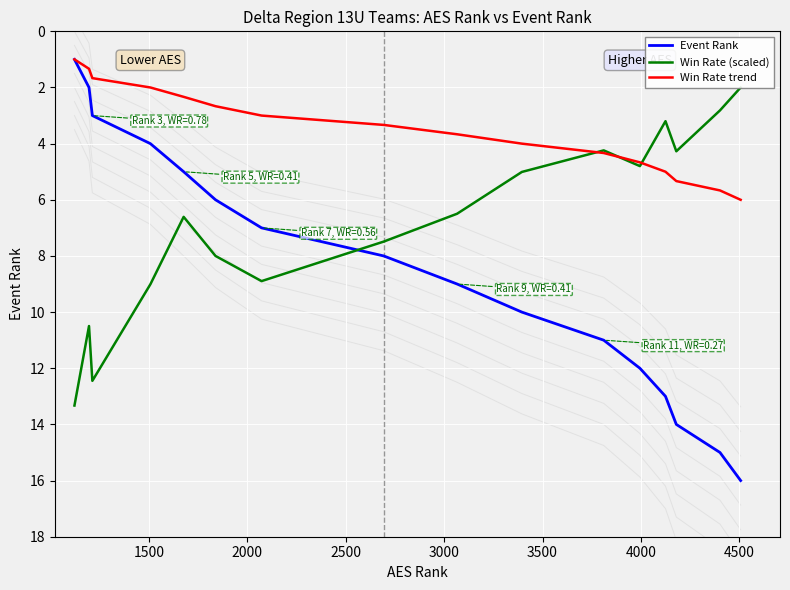

What is the lowest value of the Event Rank series?

1.0